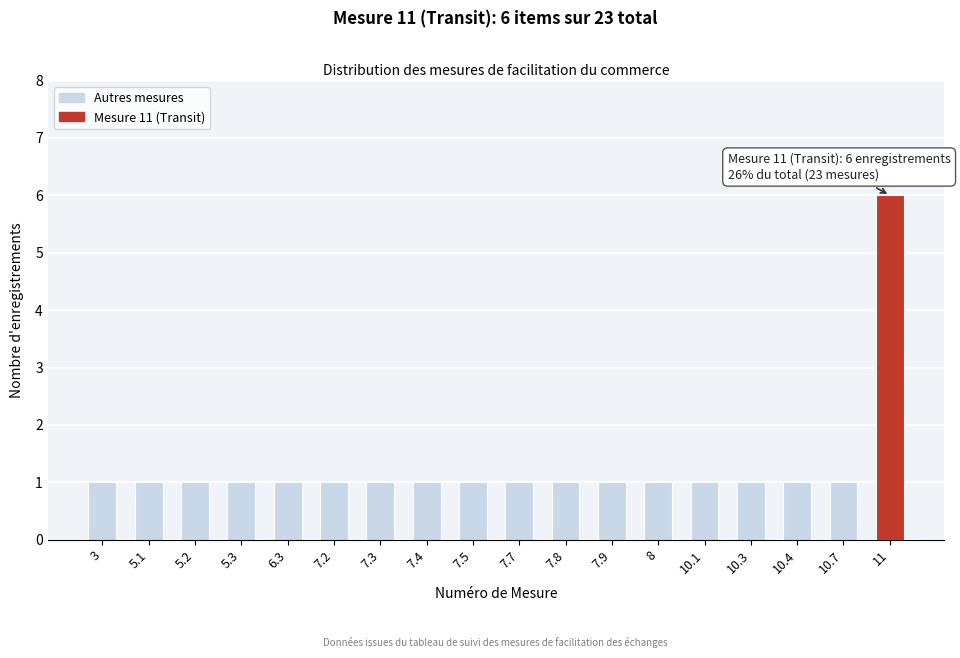

Reading left to right, transcribe all the data shown in this chart.

3=1	5.1=1	5.2=1	5.3=1	6.3=1	7.2=1	7.3=1	7.4=1	7.5=1	7.7=1	7.8=1	7.9=1	8=1	10.1=1	10.3=1	10.4=1	10.7=1	11=6